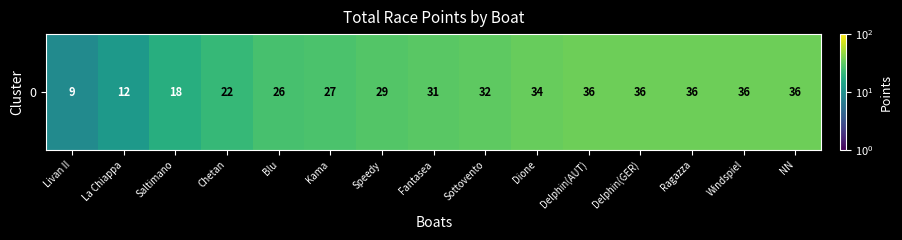

At which category does the chart reach its peak across all series?

Delphin(AUT)